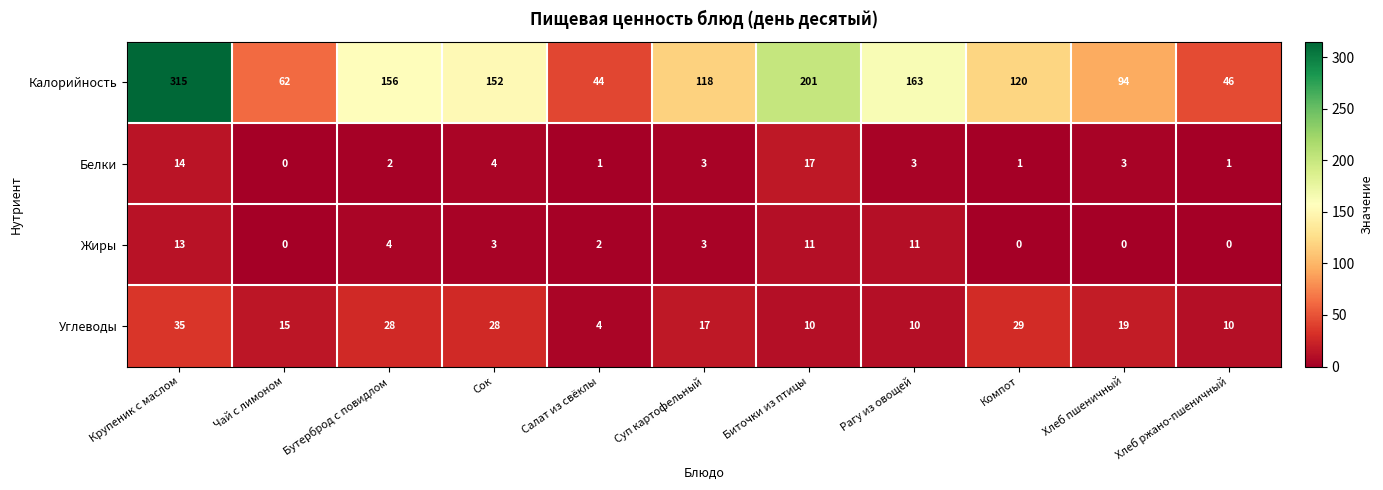

What is the difference between the second highest and minimum values in the Калорийность series?

157